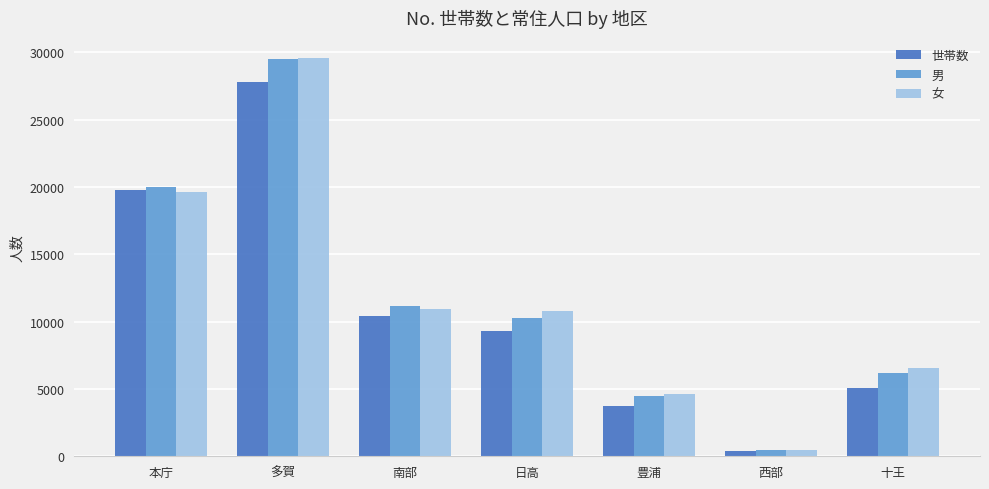

Is the value of 世帯数 at 本庁 greater than the value of 女 at 西部?

Yes